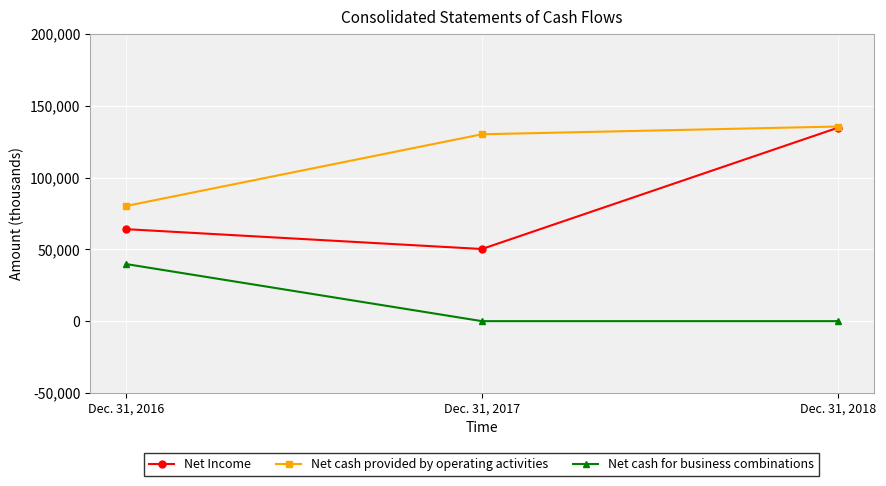

How many values in the Net cash for business combinations series exceed 0?

1